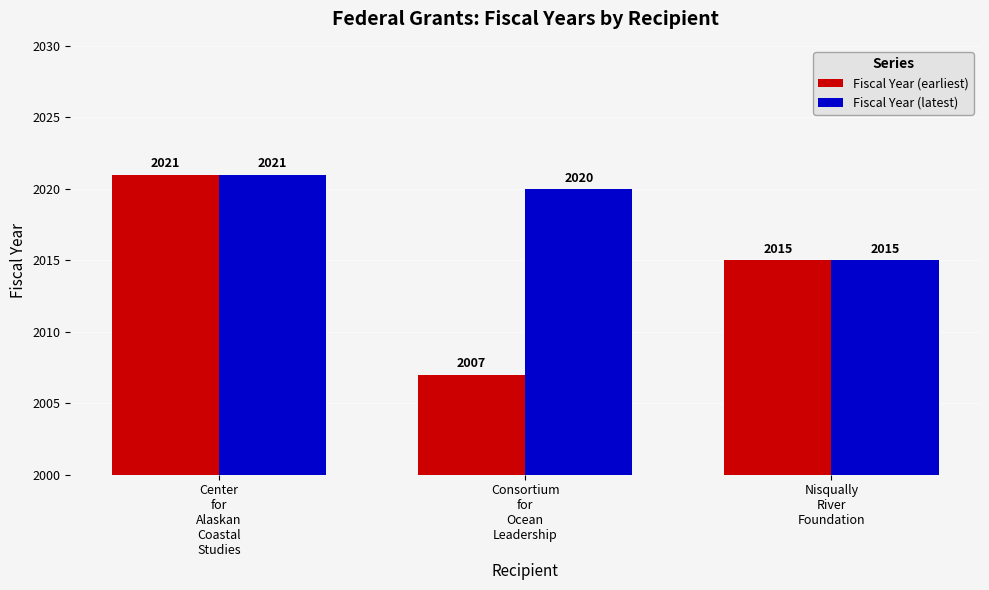

Rank the series at Consortium
for
Ocean
Leadership from highest to lowest value.

Fiscal Year (latest), Fiscal Year (earliest)